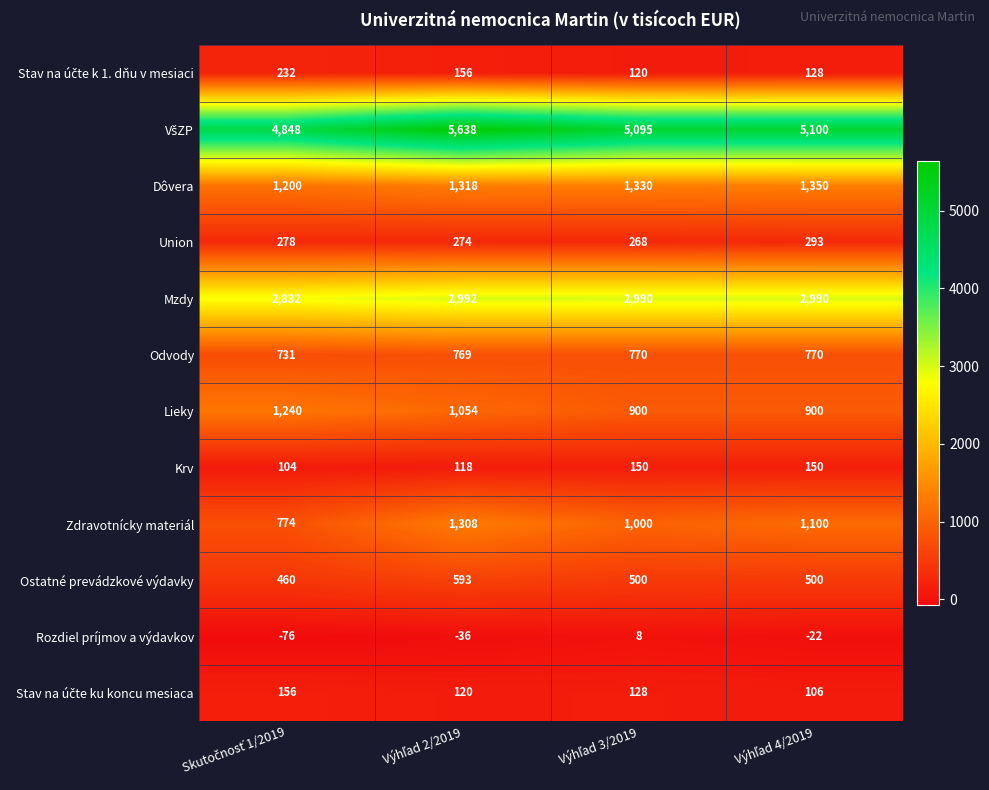

How many distinct data groups are displayed?

12